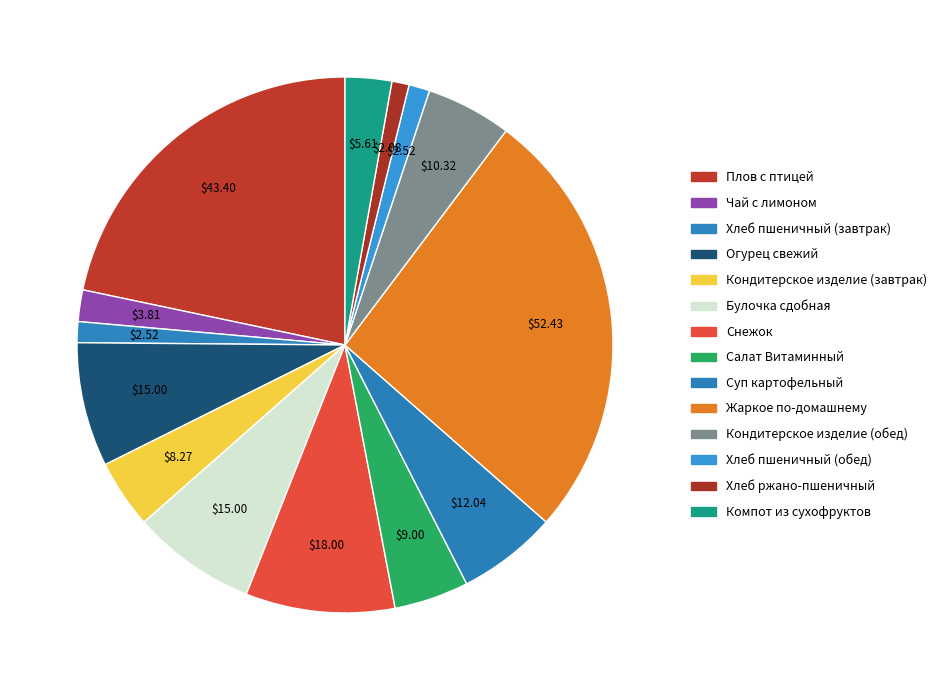

Count the number of slices in the pie.

14